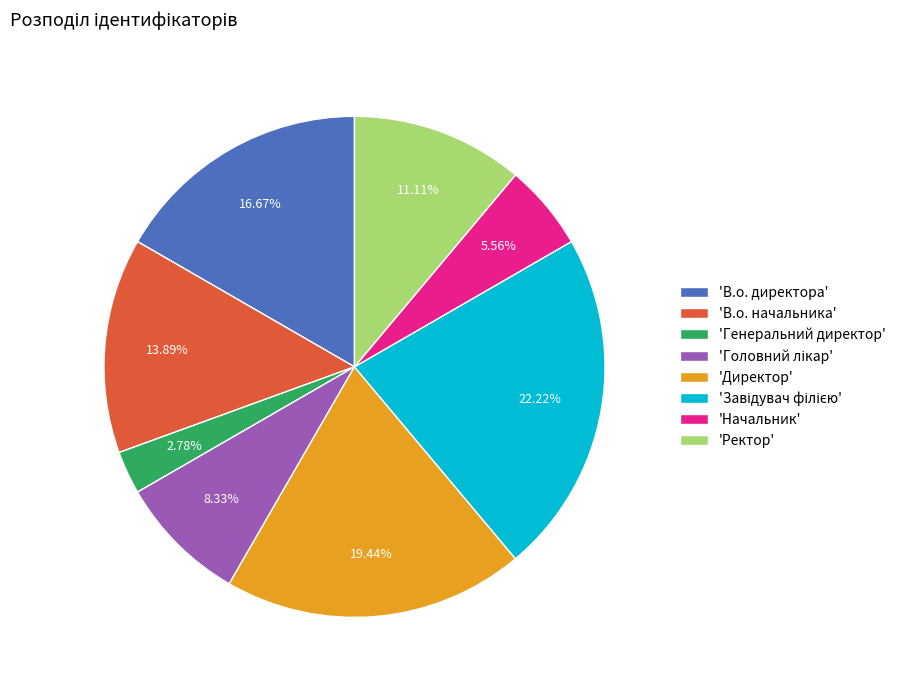

How many slices are in this pie chart?

8